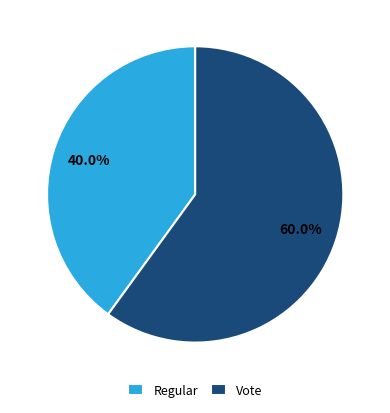

To the nearest percent, what percentage of the pie is Regular?

40%